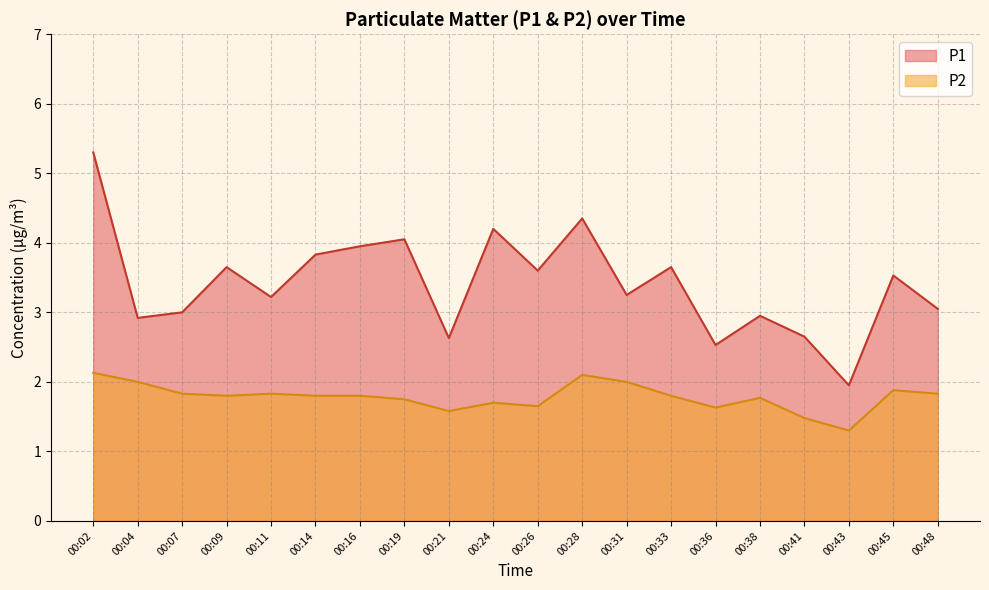

What is the difference between the P2 values at 00:14 and 00:26?

0.2